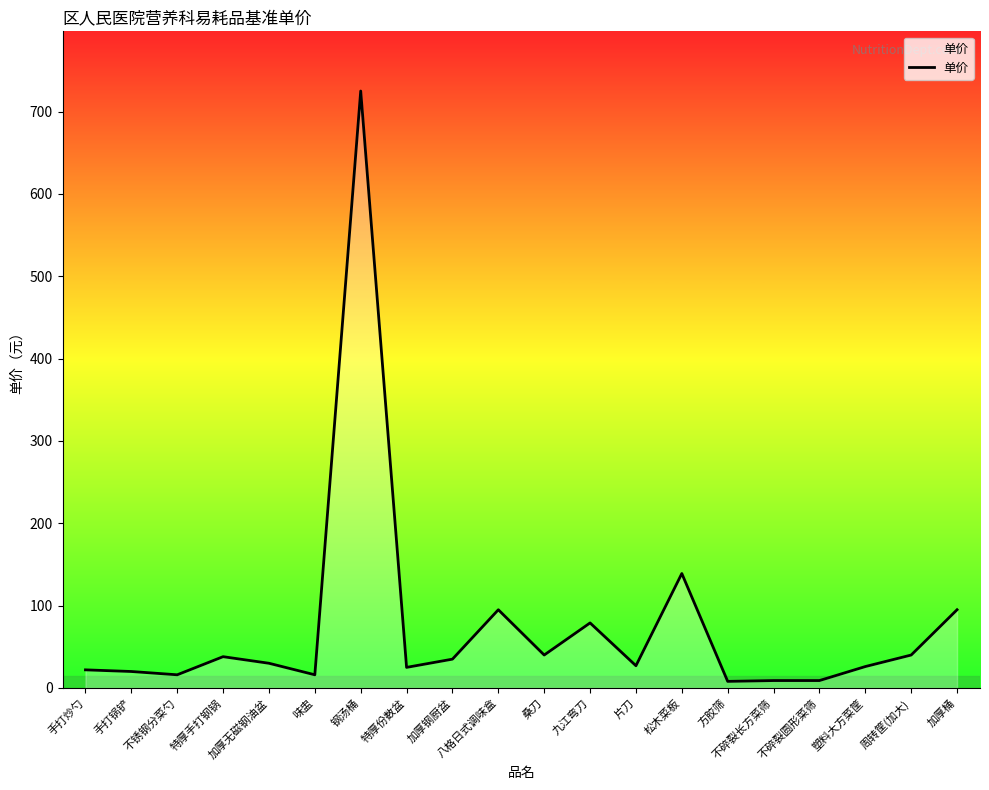

At which label does the data first exceed 30?

特厚手打钢锅